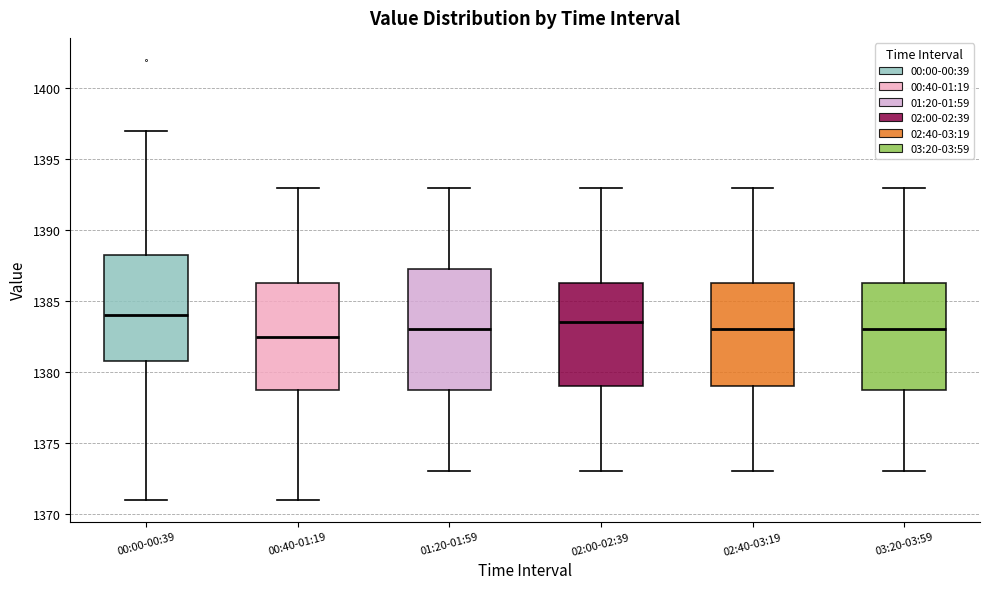

Where is the upper edge of the box for 02:40-03:19 on the y-axis? The values are not printed on the chart, so give them approximately, as read against the axis.

1386.5